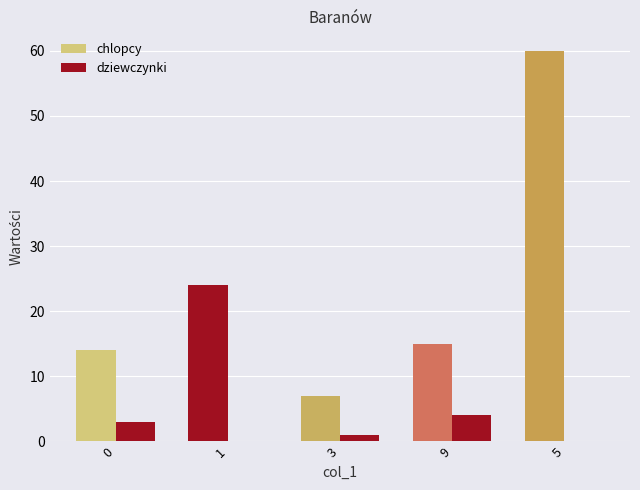

The chlopcy series shows 3 at 3. True or false?

False